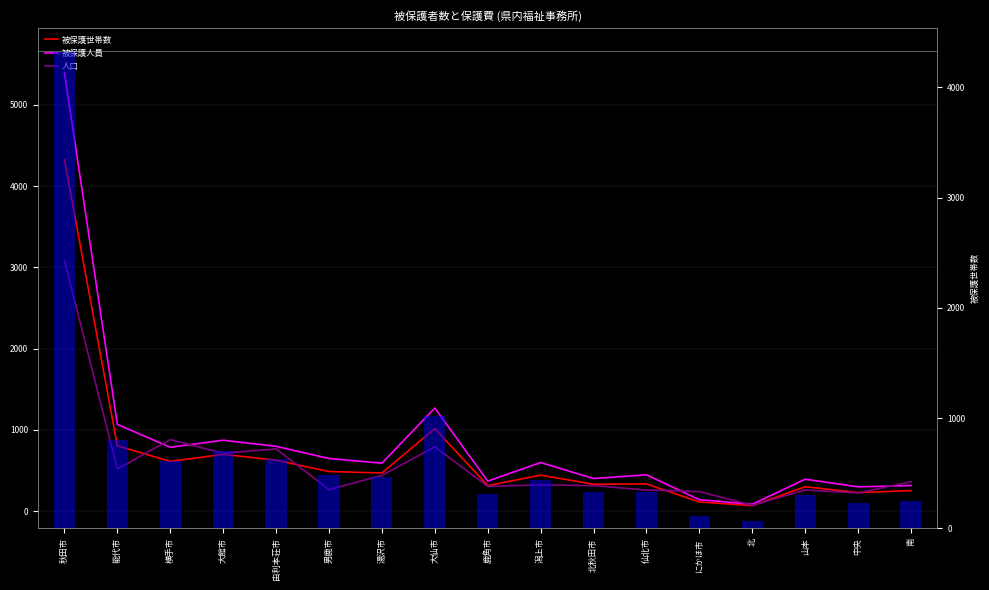

Reading right to left, what are all the values shown in this chart?

被保護世帯数: 南=251.5	中央=227.4	山本=299.4	北=66.7	にかほ市=112.1	仙北市=333.8	北秋田市=330.3	潟上市=442.3	鹿角市=313.4	大仙市=1015.0	湯沢市=469.0	男鹿市=486.9	由利本荘市=625.7	大館市=698.3	横手市=611.4	能代市=803.4	秋田市=4323.5
被保護人員: 南=313.9	中央=298.0	山本=392.2	北=84.2	にかほ市=139.8	仙北市=446.4	北秋田市=400.4	潟上市=597.1	鹿角市=368.4	大仙市=1267.9	湯沢市=589.2	男鹿市=646.9	由利本荘市=796.8	大館市=871.9	横手市=785.0	能代市=1066.5	秋田市=5396.8
人口: 南=361.7	中央=223.1	山本=259.2	北=71.4	にかほ市=240.1	仙北市=258.8	北秋田市=312.9	潟上市=323.1	鹿角市=303.0	大仙市=791.7	湯沢市=438.9	男鹿市=263.9	由利本荘市=765.2	大館市=711.2	横手市=879.6	能代市=518.3	秋田市=3084.8
被保護世帯数(bar): 南=251.5	中央=227.4	山本=299.4	北=66.7	にかほ市=112.1	仙北市=333.8	北秋田市=330.3	潟上市=442.3	鹿角市=313.4	大仙市=1015.0	湯沢市=469.0	男鹿市=486.9	由利本荘市=625.7	大館市=698.3	横手市=611.4	能代市=803.4	秋田市=4323.5